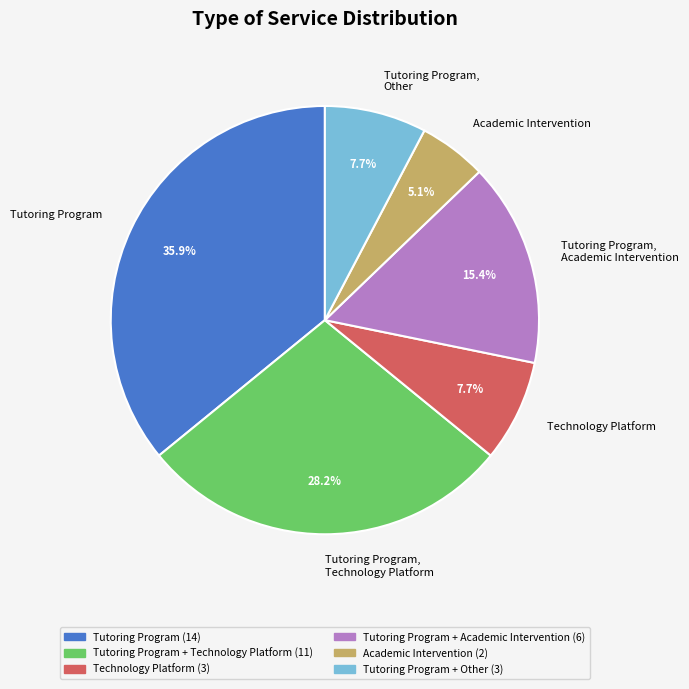

Is there any slice that represents more than half of the pie?

No